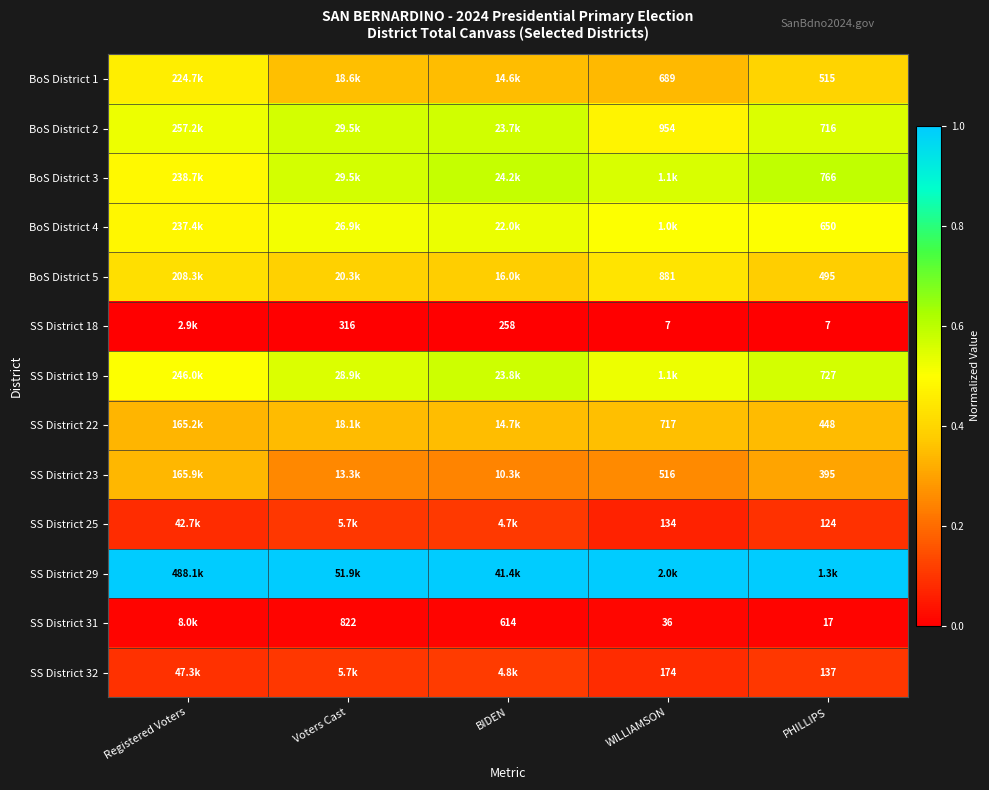

Count the number of data series in this chart.

13